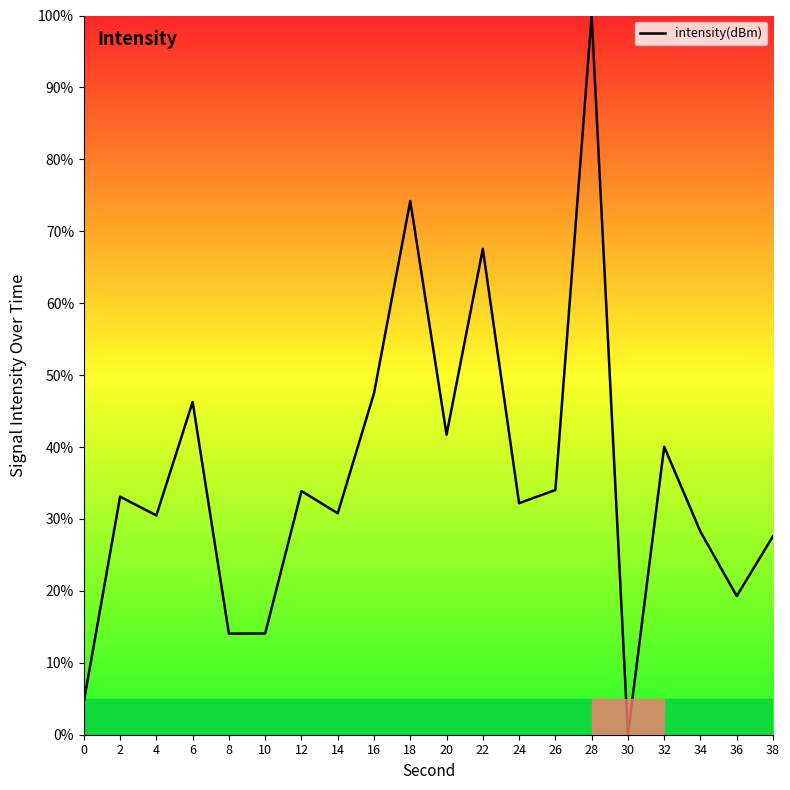

Is it true that the value at 34 is 13.2?

False